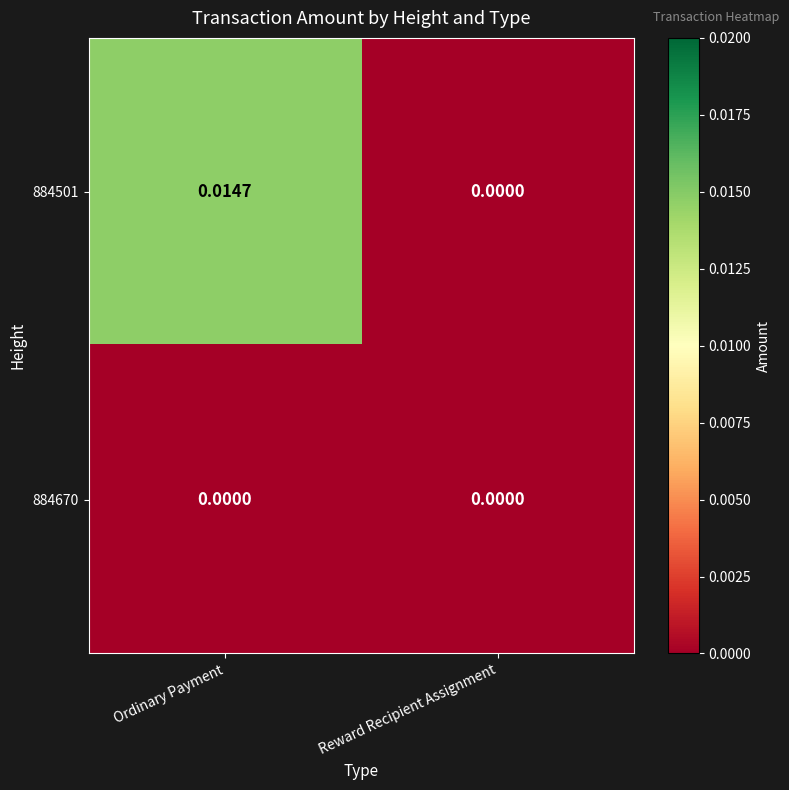

At which category does the chart reach its peak across all series?

Ordinary Payment